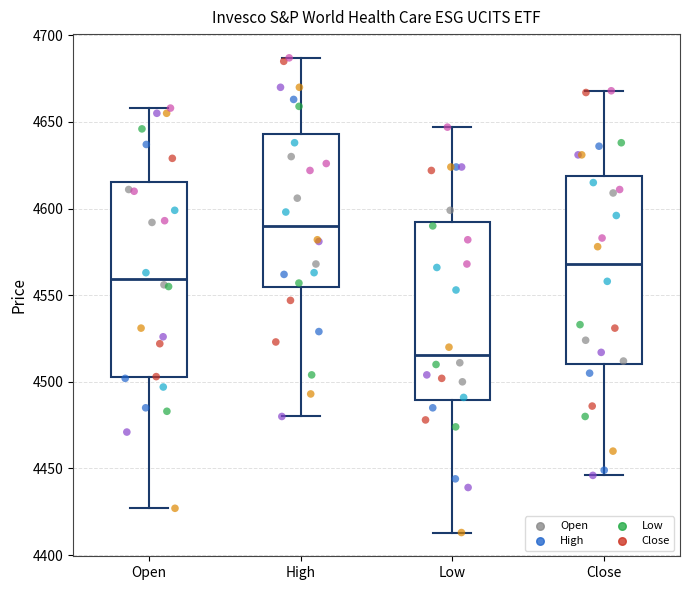

Reading left to right, transcribe this box plot: for each box, give where its median line is, the range the box spans, and where its two whiskers end, as read against the y-axis. The values are not printed on the chart, so give them approximately, as read against the axis.

Open: median 4560, box 4505 to 4615, whiskers 4425 to 4660
High: median 4590, box 4555 to 4645, whiskers 4480 to 4685
Low: median 4515, box 4490 to 4590, whiskers 4415 to 4645
Close: median 4570, box 4510 to 4620, whiskers 4445 to 4670